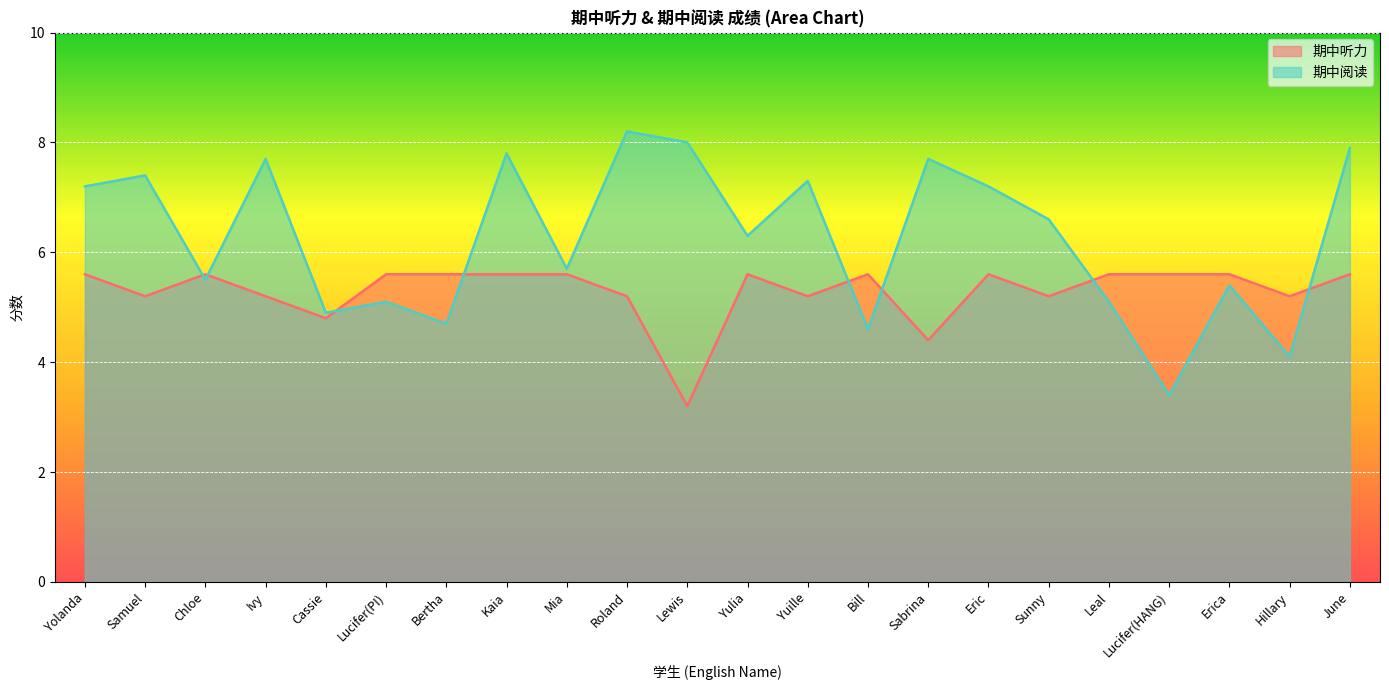

What is the label of the 15th point from the right?

Kaia